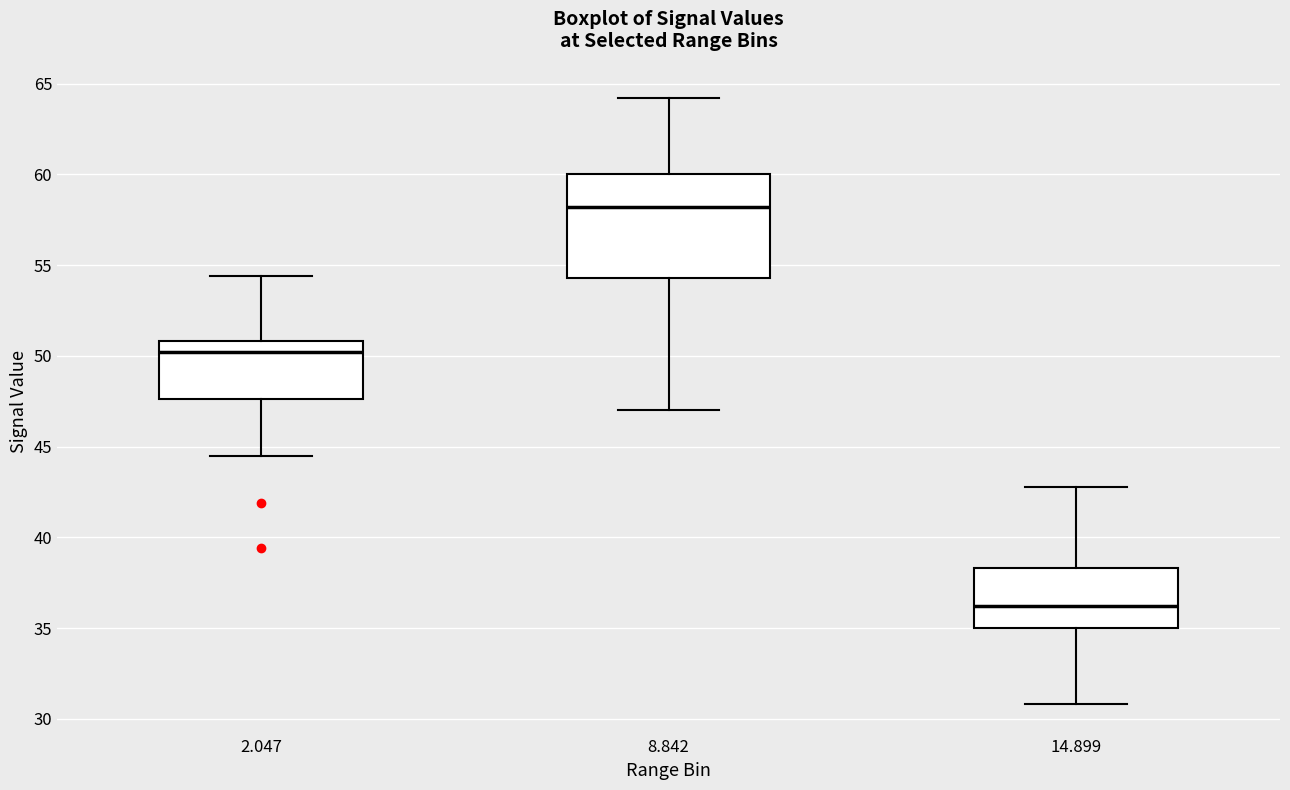

Reading left to right, read every box against the y-axis: the position of its median line, the range the box covers, and the ends of its whiskers. The values are not printed on the chart, so give them approximately, as read against the axis.

2.047: median 50.0, box 47.5 to 51.0, whiskers 44.5 to 54.5
8.842: median 58.0, box 54.5 to 60.0, whiskers 47.0 to 64.0
14.899: median 36.0, box 35.0 to 38.5, whiskers 31.0 to 43.0